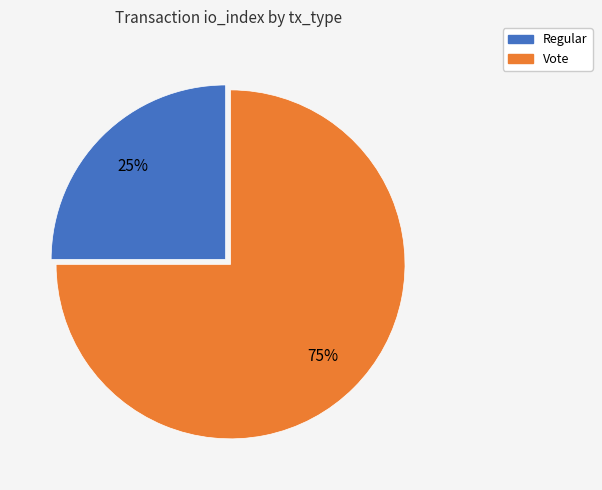

To the nearest percent, what is the difference between the Regular and Vote slice percentages?

50%